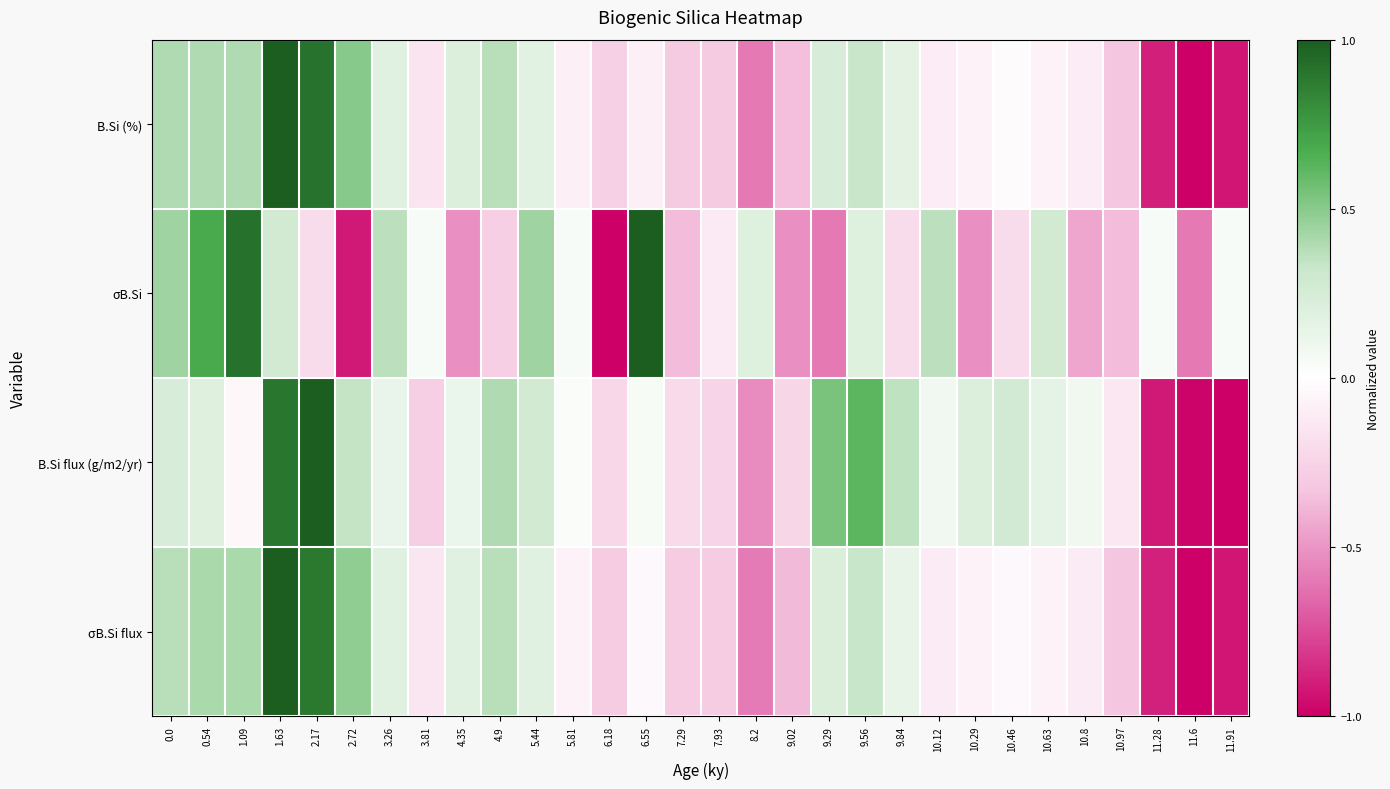

Reading left to right, list all the values displayed in this chart.

B.Si (%): 0.0=0.4	0.54=0.4	1.09=0.4	1.63=1.0	2.17=0.9	2.72=0.5	3.26=0.2	3.81=-0.2	4.35=0.2	4.9=0.4	5.44=0.2	5.81=-0.1	6.18=-0.3	6.55=-0.1	7.29=-0.3	7.93=-0.3	8.2=-0.6	9.02=-0.4	9.29=0.2	9.56=0.3	9.84=0.2	10.12=-0.1	10.29=-0.1	10.46=-0.0	10.63=-0.1	10.8=-0.1	10.97=-0.3	11.28=-0.9	11.6=-1.0	11.91=-0.9
σB.Si: 0.0=0.4	0.54=0.7	1.09=0.9	1.63=0.3	2.17=-0.2	2.72=-0.9	3.26=0.4	3.81=0.0	4.35=-0.5	4.9=-0.3	5.44=0.4	5.81=0.0	6.18=-1.0	6.55=1.0	7.29=-0.4	7.93=-0.1	8.2=0.2	9.02=-0.5	9.29=-0.6	9.56=0.2	9.84=-0.2	10.12=0.4	10.29=-0.5	10.46=-0.2	10.63=0.3	10.8=-0.4	10.97=-0.4	11.28=0.0	11.6=-0.6	11.91=0.0
B.Si flux (g/m2/yr): 0.0=0.2	0.54=0.2	1.09=-0.0	1.63=0.9	2.17=1.0	2.72=0.3	3.26=0.1	3.81=-0.3	4.35=0.1	4.9=0.4	5.44=0.3	5.81=0.0	6.18=-0.2	6.55=0.1	7.29=-0.2	7.93=-0.2	8.2=-0.5	9.02=-0.2	9.29=0.5	9.56=0.6	9.84=0.4	10.12=0.1	10.29=0.2	10.46=0.3	10.63=0.2	10.8=0.1	10.97=-0.1	11.28=-0.9	11.6=-1.0	11.91=-1.0
σB.Si flux: 0.0=0.4	0.54=0.4	1.09=0.4	1.63=1.0	2.17=0.9	2.72=0.5	3.26=0.2	3.81=-0.1	4.35=0.2	4.9=0.4	5.44=0.2	5.81=-0.1	6.18=-0.3	6.55=-0.0	7.29=-0.3	7.93=-0.3	8.2=-0.6	9.02=-0.4	9.29=0.2	9.56=0.3	9.84=0.1	10.12=-0.1	10.29=-0.1	10.46=-0.0	10.63=-0.1	10.8=-0.1	10.97=-0.3	11.28=-0.9	11.6=-1.0	11.91=-0.9